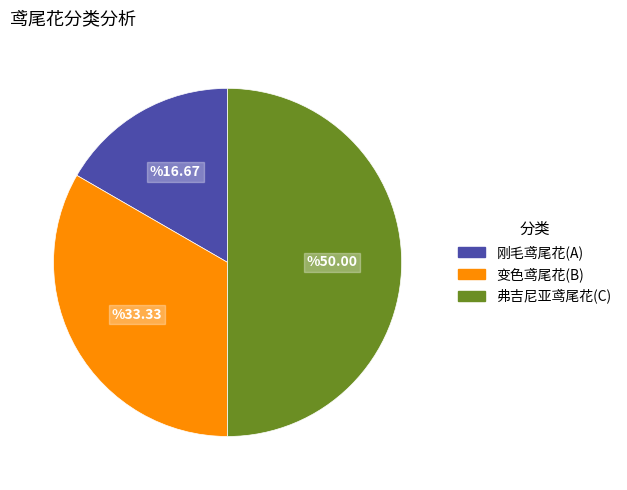

Rank the categories by value from lowest to highest.

刚毛鸢尾花(A), 变色鸢尾花(B), 弗吉尼亚鸢尾花(C)